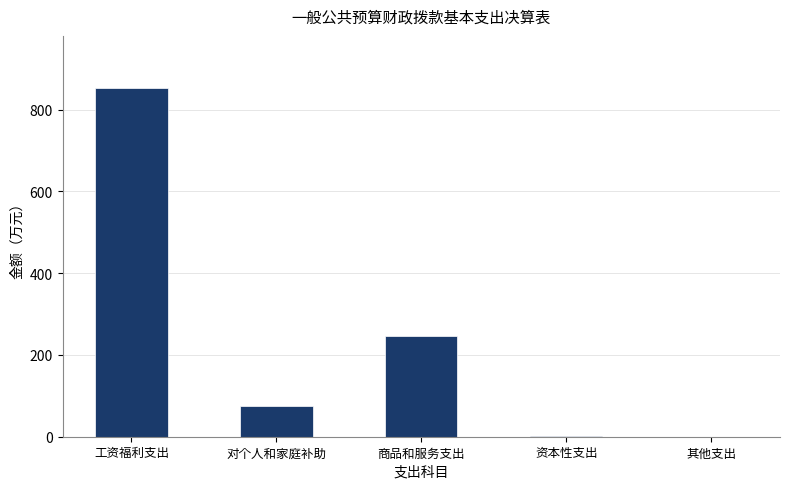

How many distinct data groups are displayed?

1